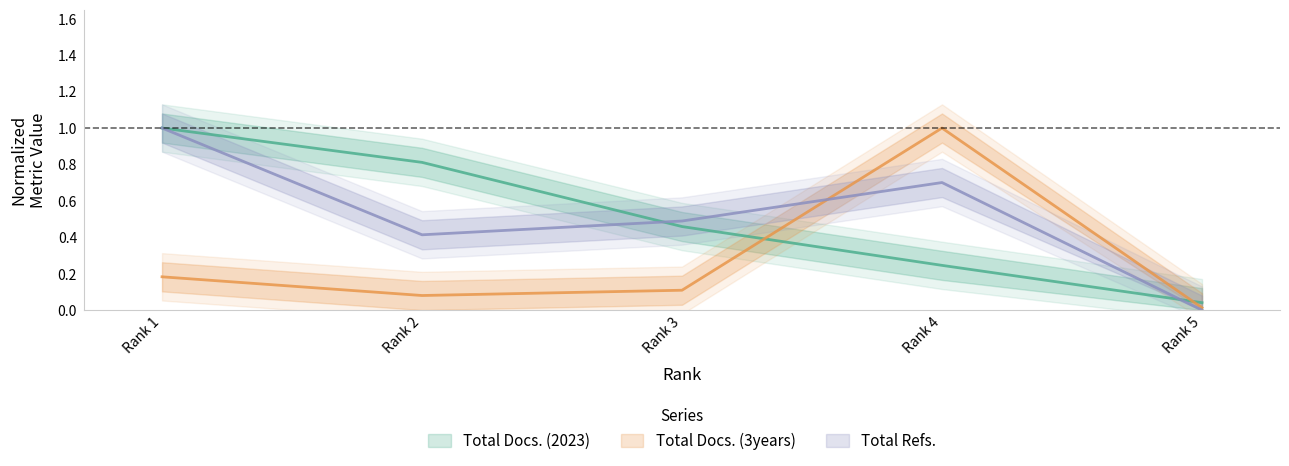

At which category is the sum across all series the highest?

Rank 1